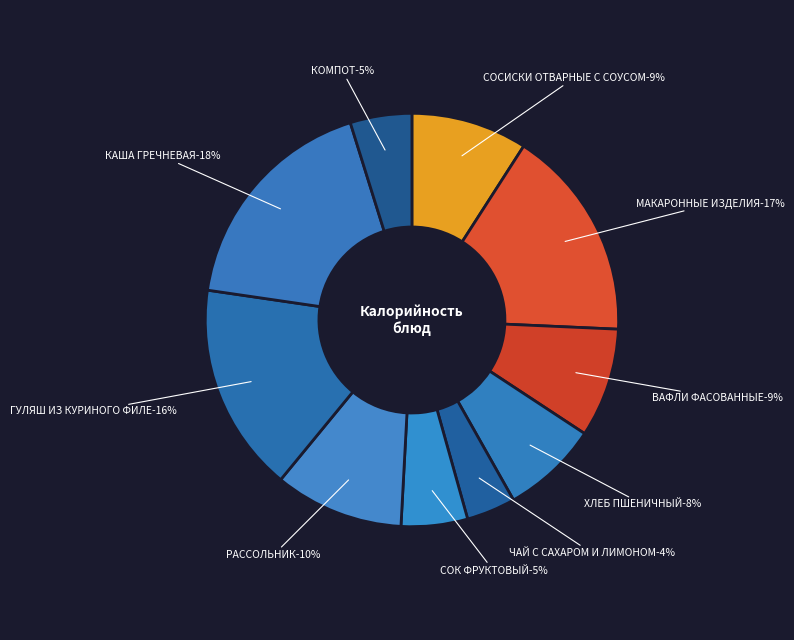

What is the ratio of the value at ЧАЙ С САХАРОМ И ЛИМОНОМ to the value at РАССОЛЬНИК ПО-ЛЕНИНГРАДСКИ?

0.4